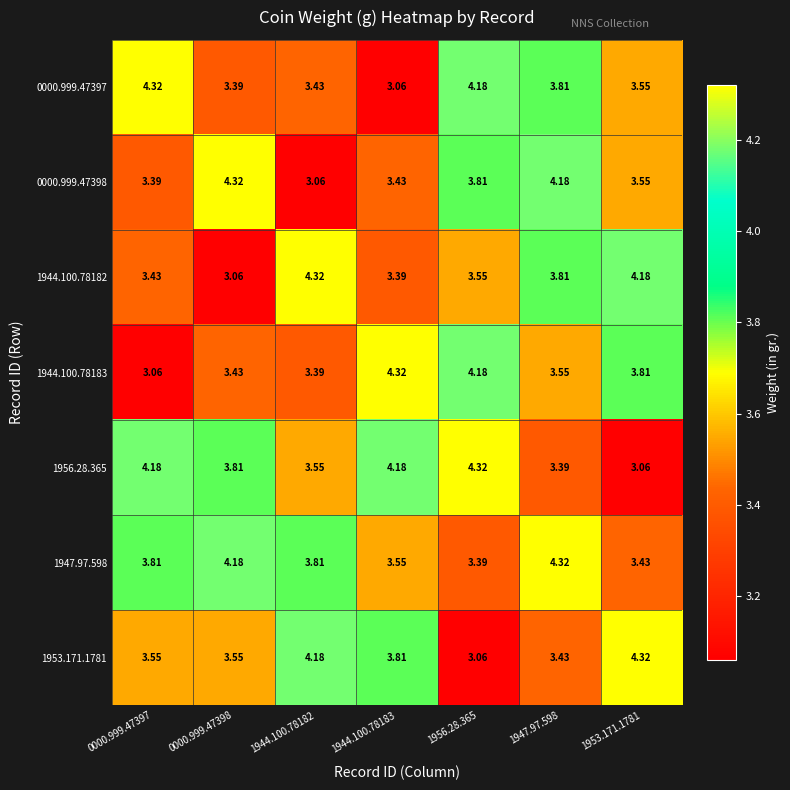

How many data points does each series have?

7